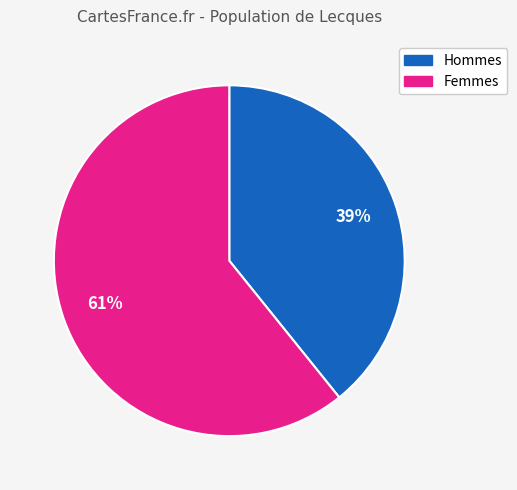

To the nearest percent, what is the difference between the largest and smallest slice percentages?

22%